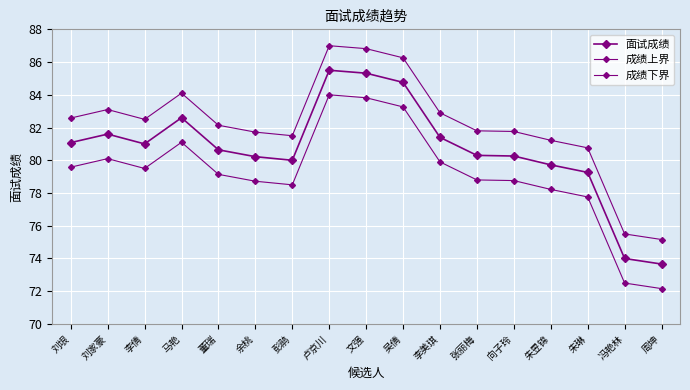

How many categories are shown in the chart?

17